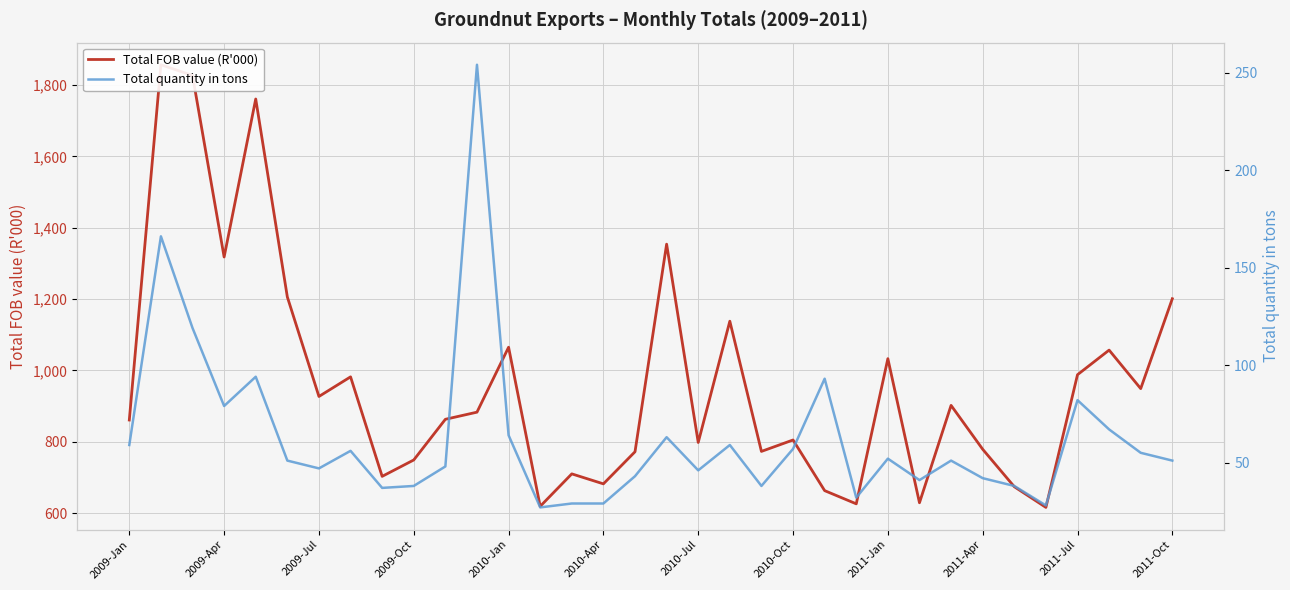

Rank the series by their maximum value, from lowest to highest.

Total quantity in tons, Total FOB value (R'000)